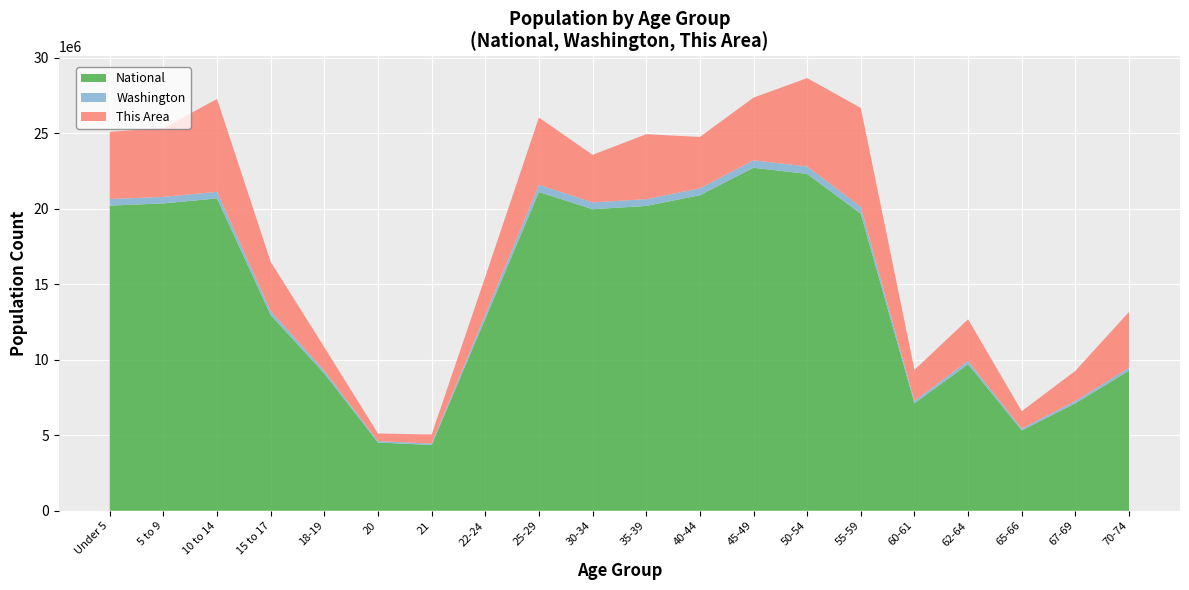

The value of National at 35-39 is 28830642. True or false?

False